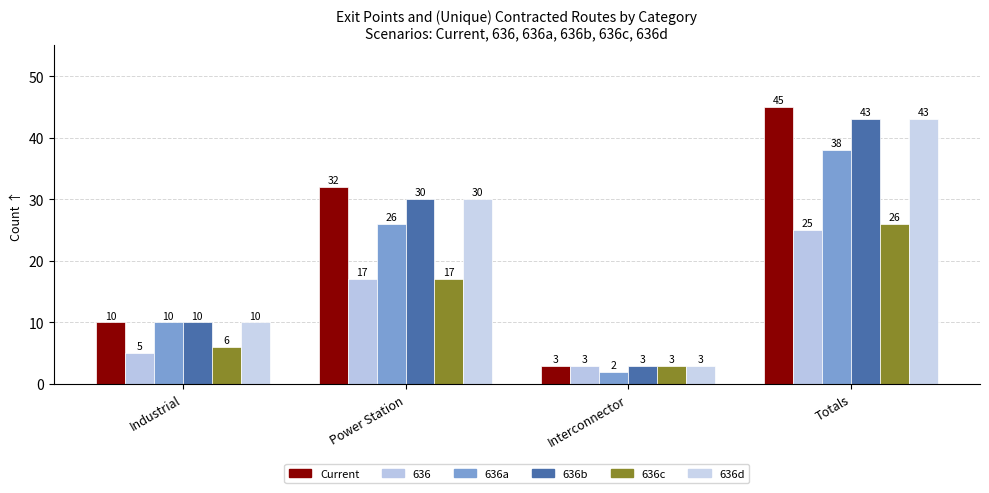

What is the total value across all series at Totals?

220